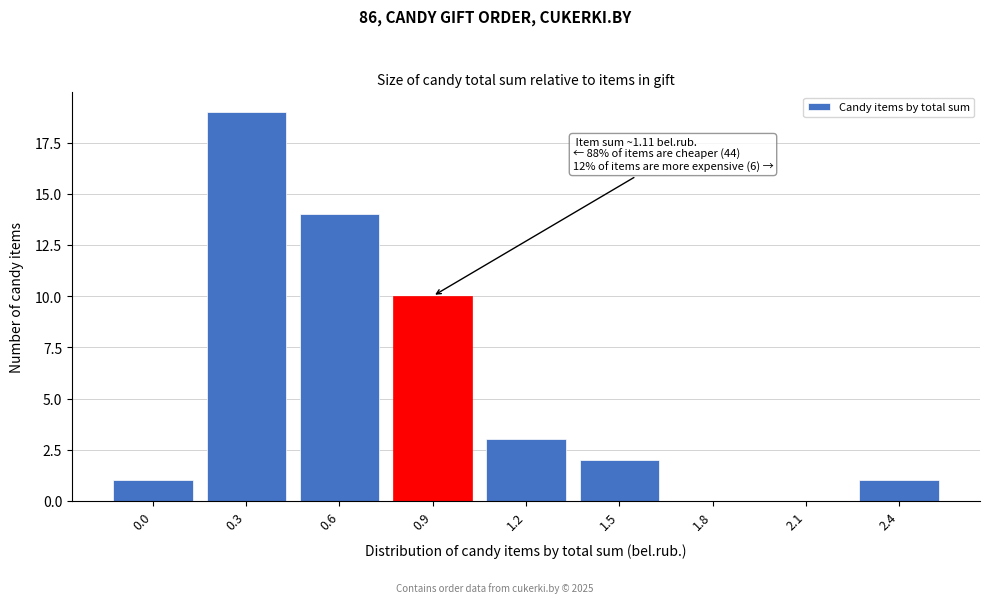

Reading right to left, transcribe all the data shown in this chart.

2.4=1	2.1=0	1.8=0	1.5=2	1.2=3	0.9=10	0.6=14	0.3=19	0.0=1